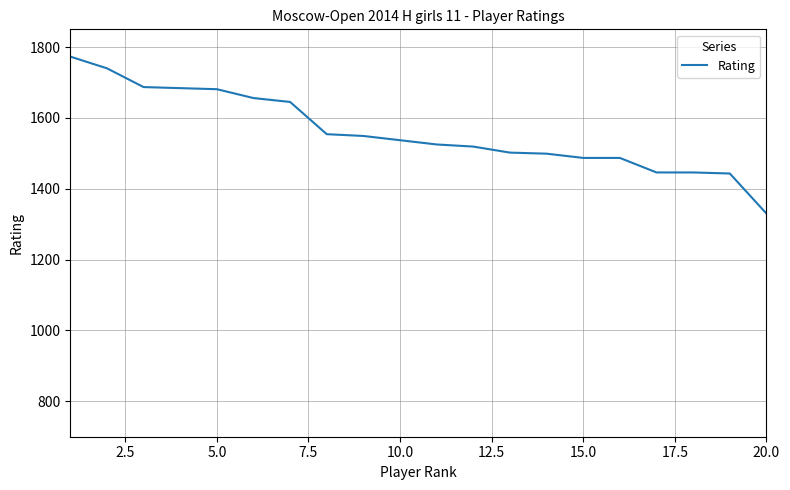

What is the minimum value shown in the chart?

1330